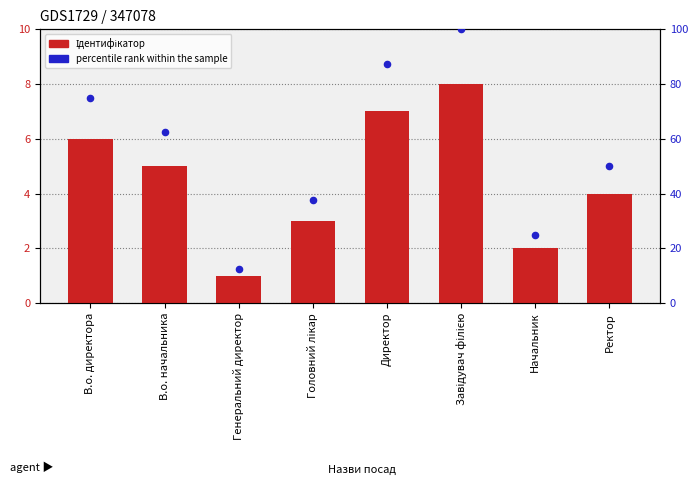

At which category is the sum across all series the highest?

Завідувач філією